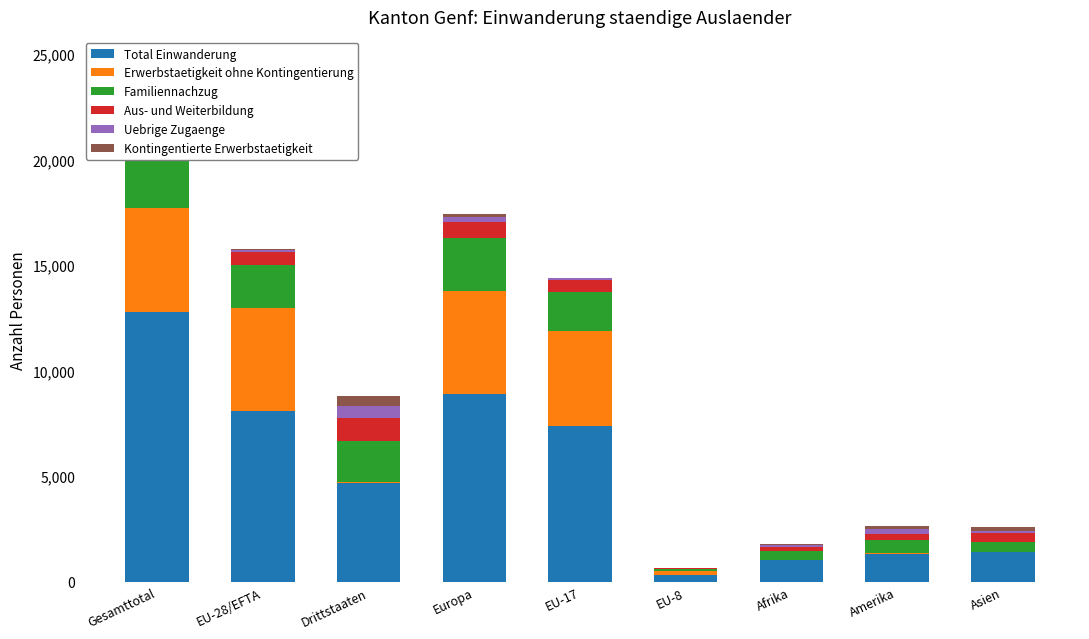

How many distinct data groups are displayed?

6